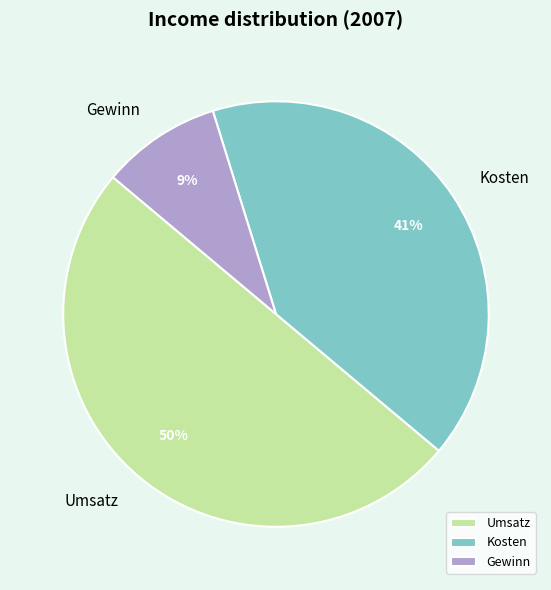

Is it true that Umsatz is 50% of the pie?

True